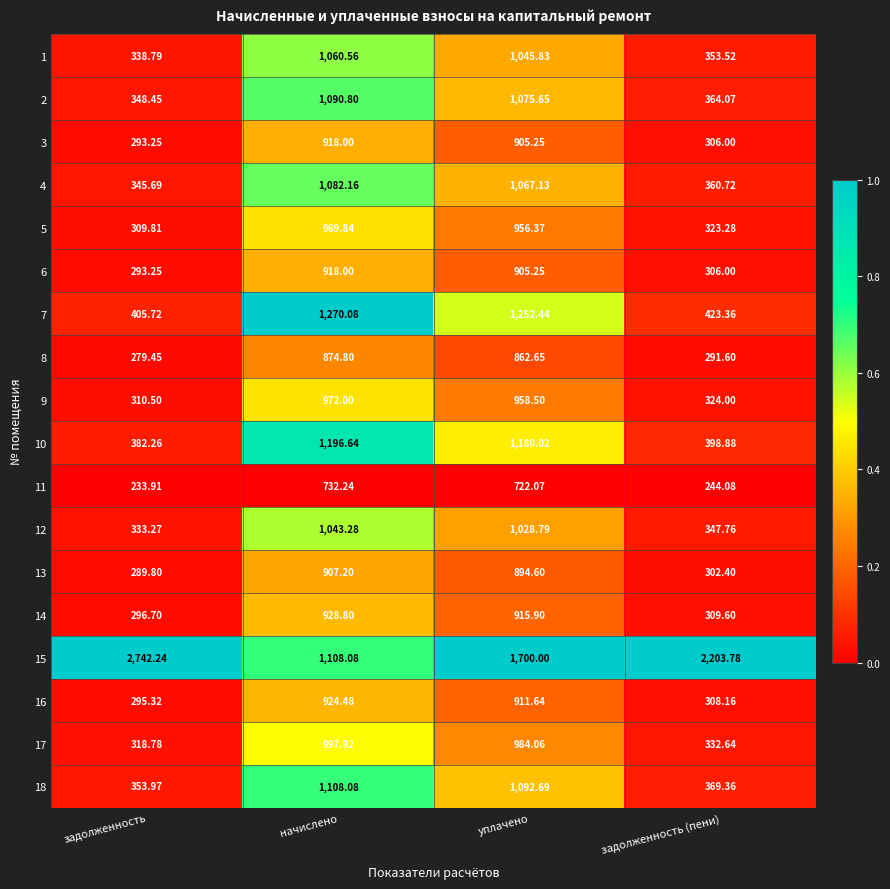

Which category has the lowest value across all series?

задолженность